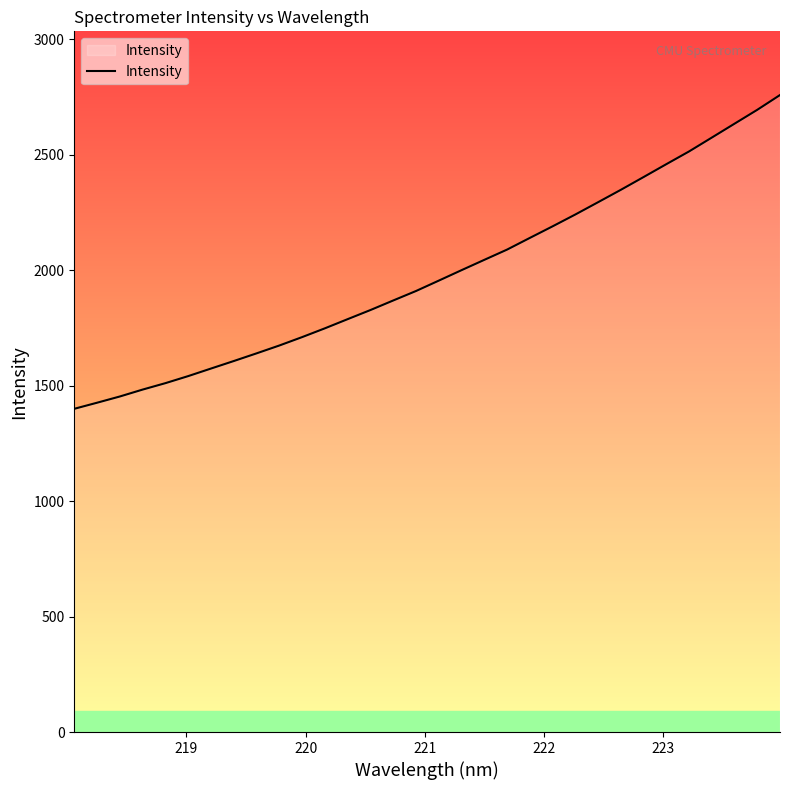

What is the difference between the maximum and second lowest values?

1332.6